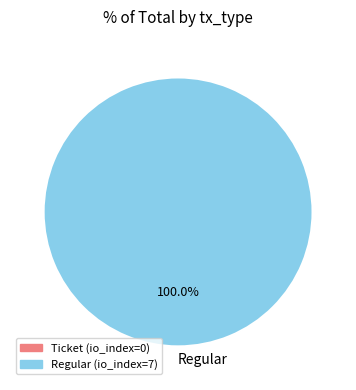

Rank the categories by value from lowest to highest.

Regular